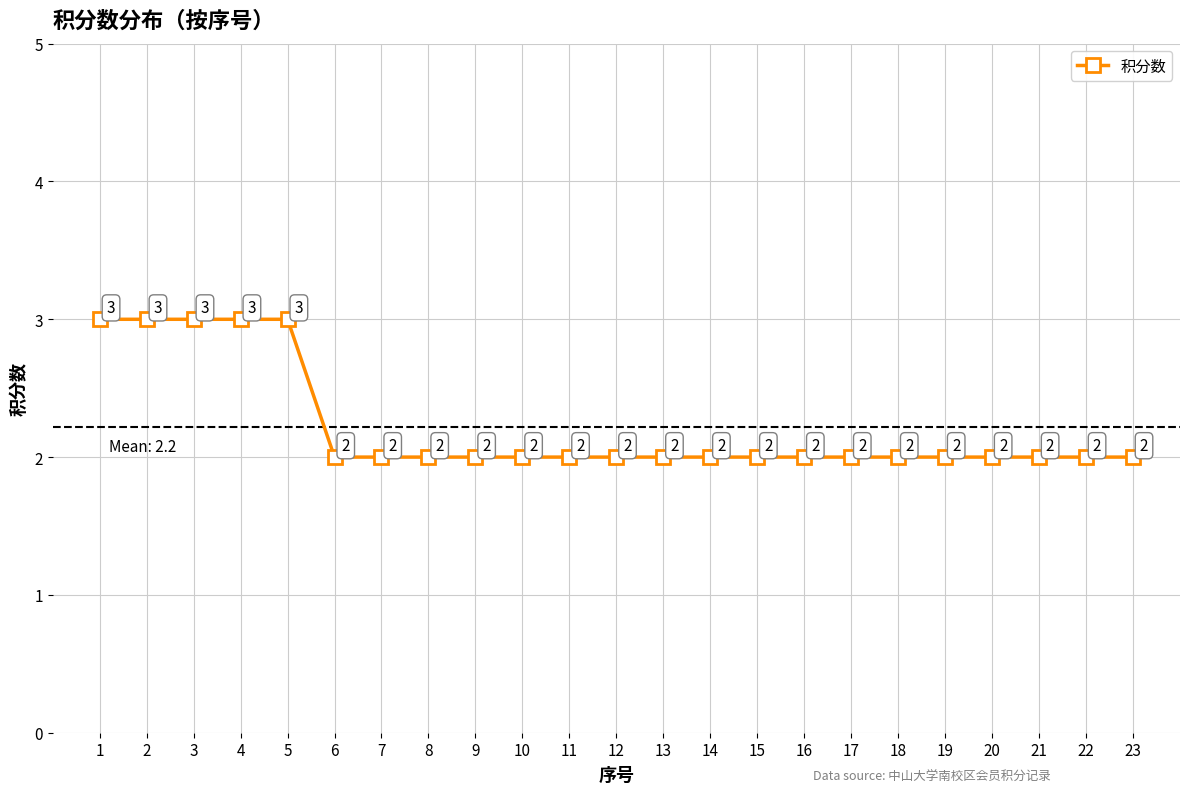

Count the number of categories in the chart.

23